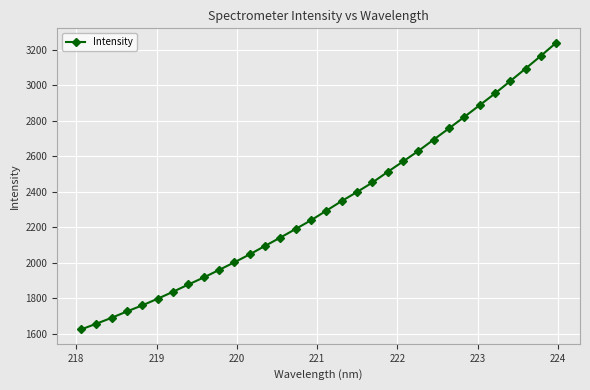

How many values exceed 2293?

16